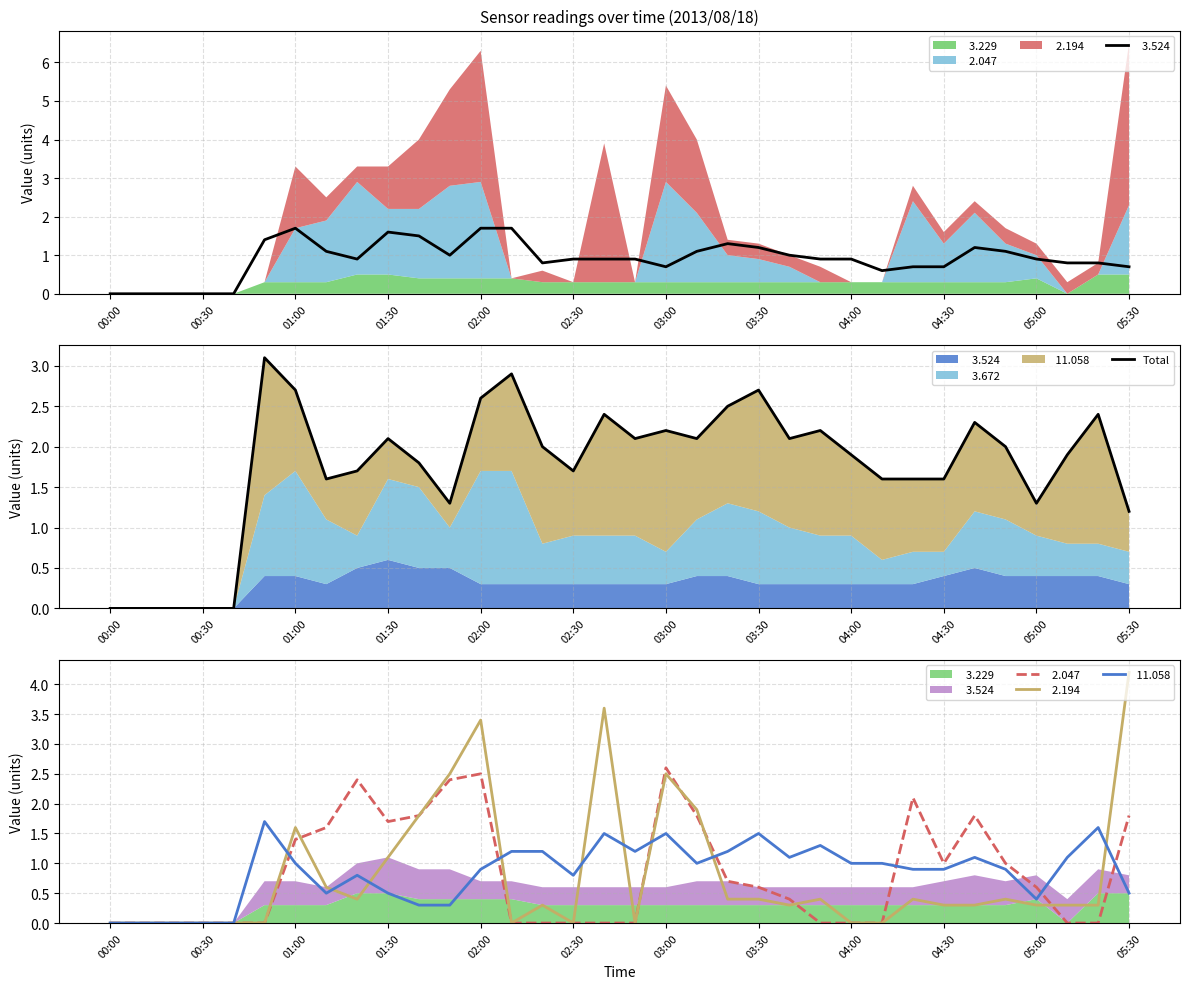

True or false: the data shows 2.2 at 03:00.

True